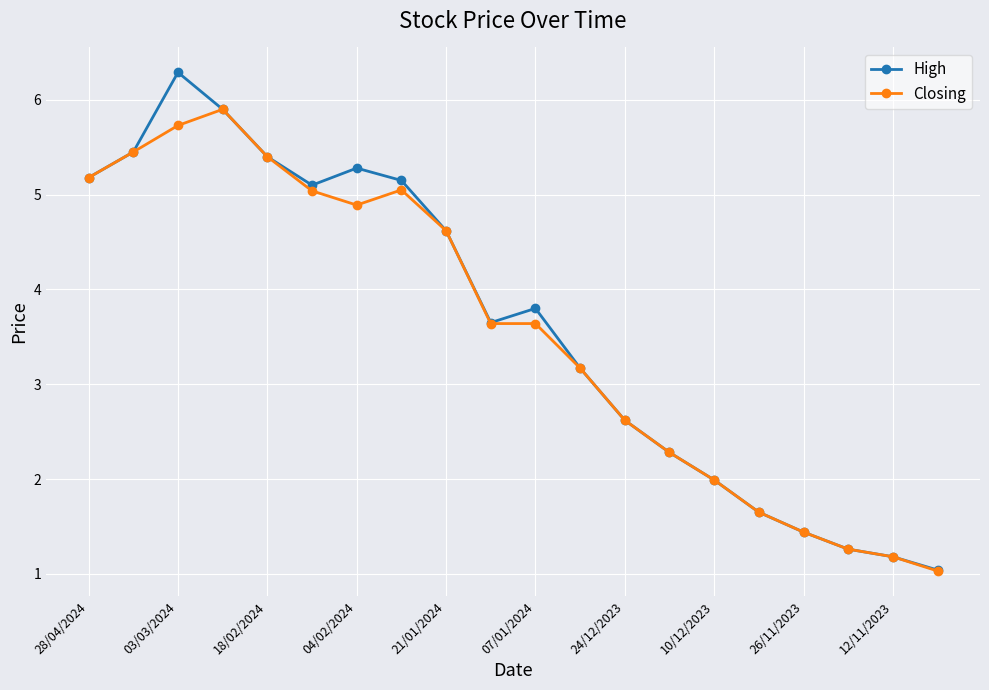

Which series has the widest spread of values?

High